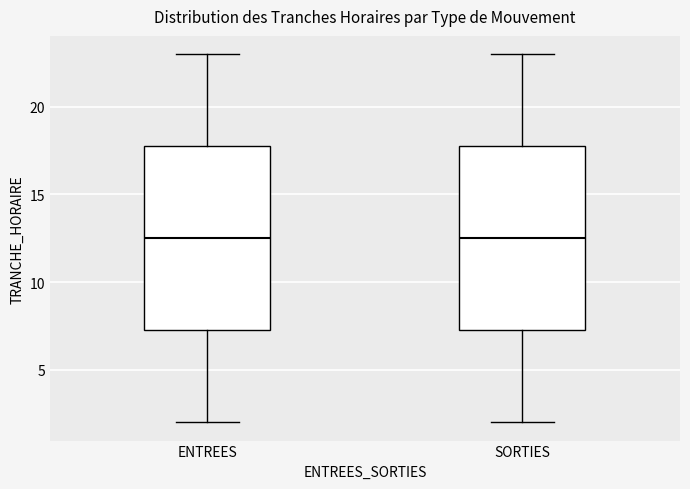

Reading left to right, read every box against the y-axis: the position of its median line, the range the box covers, and the ends of its whiskers. The values are not printed on the chart, so give them approximately, as read against the axis.

ENTREES: median 12.5, box 7.5 to 18.0, whiskers 2.0 to 23.0
SORTIES: median 12.5, box 7.5 to 18.0, whiskers 2.0 to 23.0